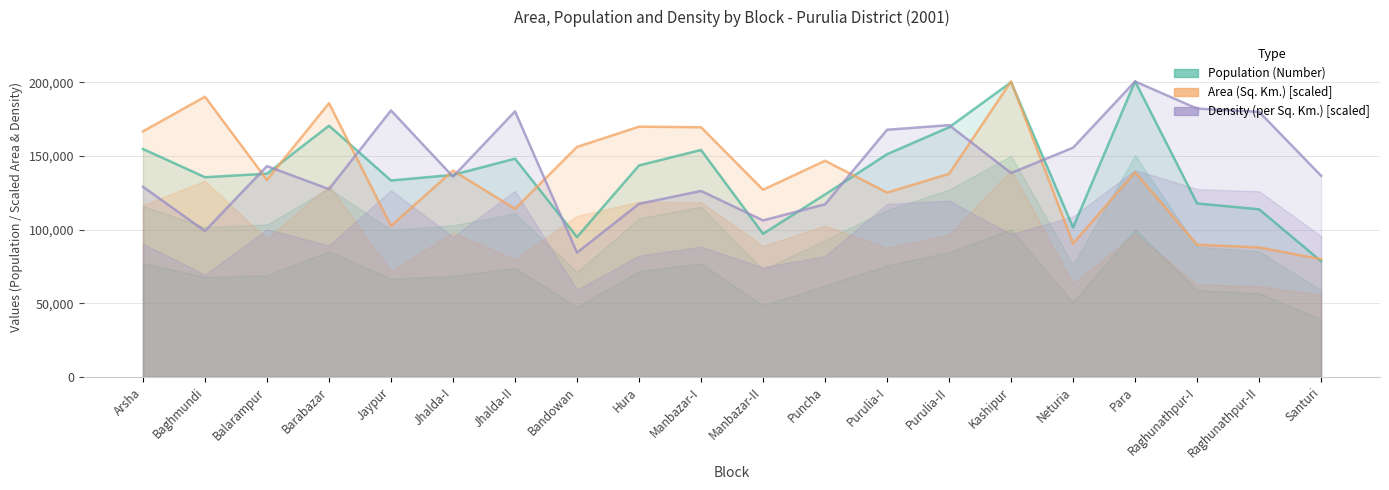

What are all the series names shown in the legend?

Population (Number), Area (Sq. Km.) [scaled], Density (per Sq. Km.) [scaled]